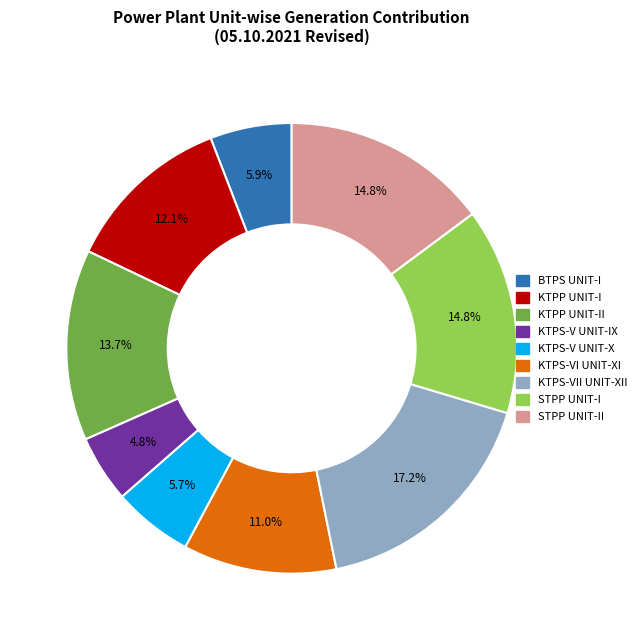

How many slices are in this pie chart?

9